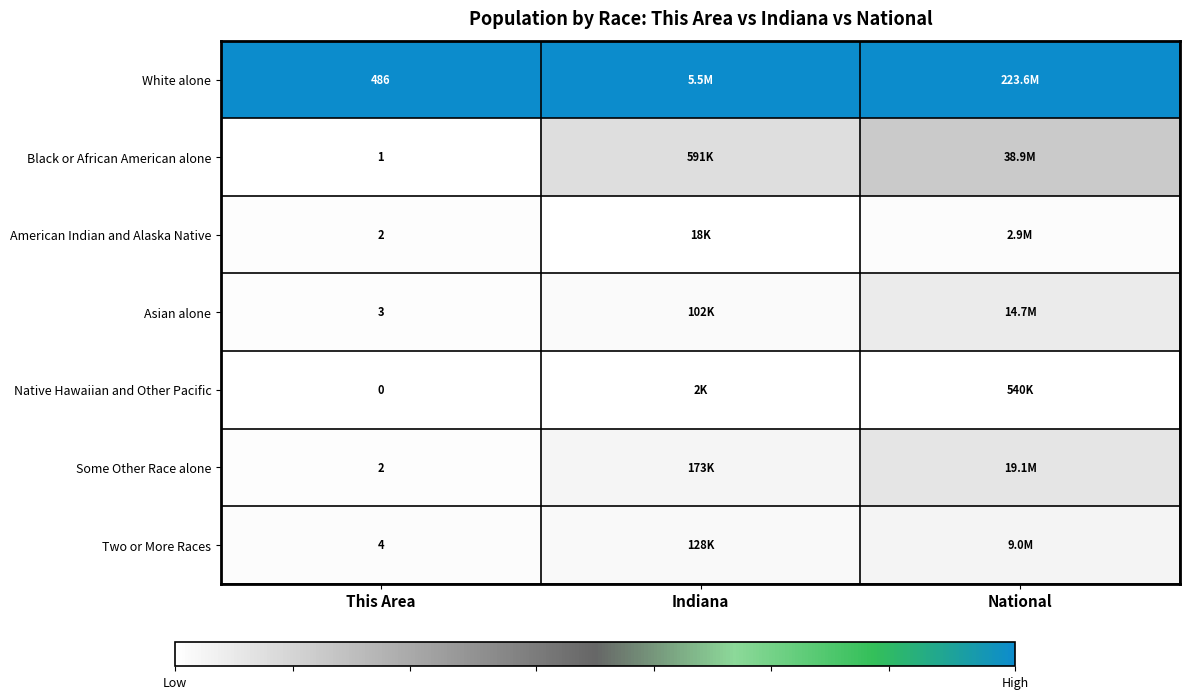

At which label is Two or More Races closest to 0?

This Area